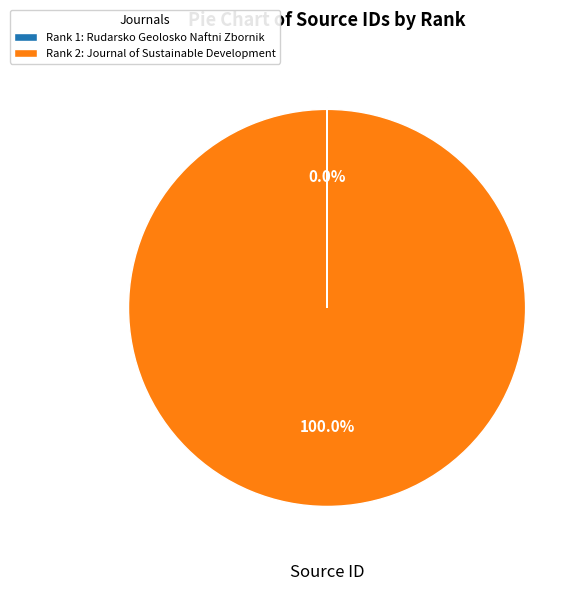

Is there a majority slice in this chart?

Yes